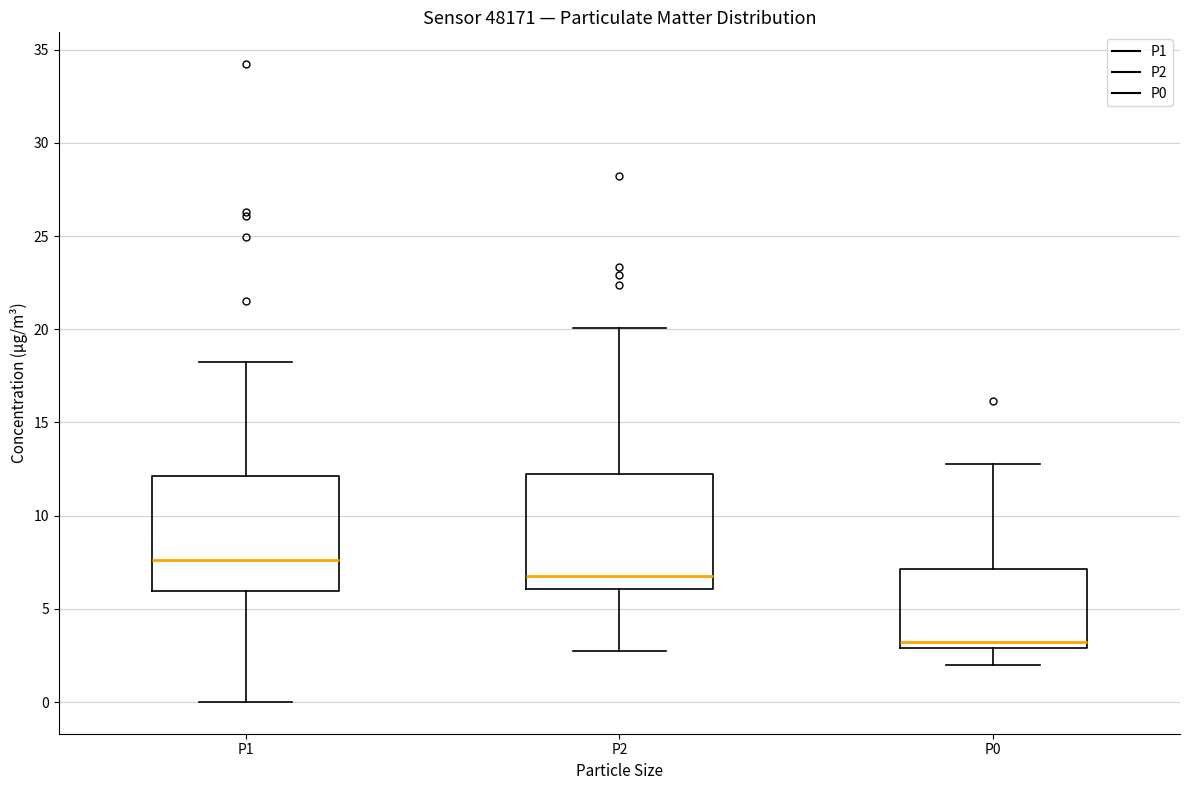

Reading left to right, read every box against the y-axis: the position of its median line, the range the box covers, and the ends of its whiskers. The values are not printed on the chart, so give them approximately, as read against the axis.

P1: median 7.5, box 6.0 to 12.0, whiskers 0.0 to 18.5
P2: median 7.0, box 6.0 to 12.0, whiskers 2.5 to 20.0
P0: median 3.0 (just above the box's lower edge), box 3.0 to 7.0, whiskers 2.0 to 13.0